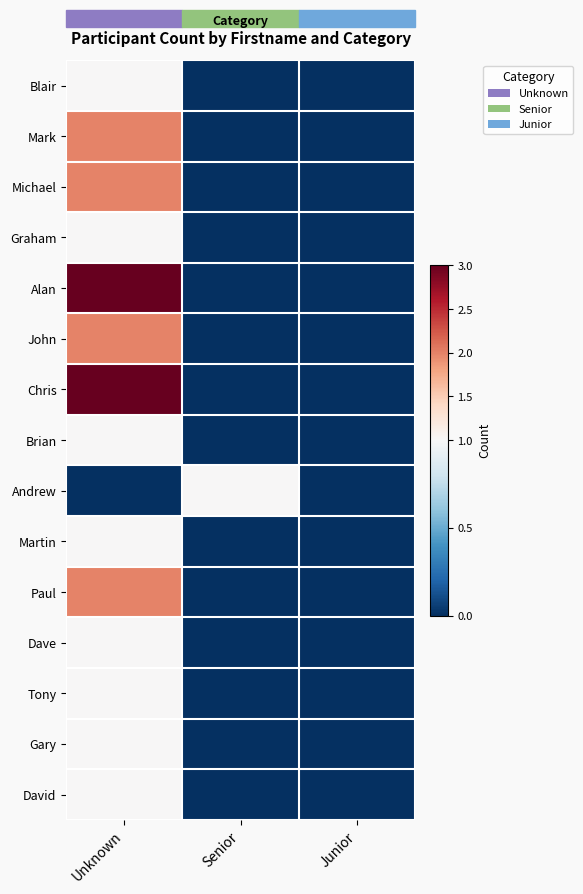

Reading right to left, transcribe all the data shown in this chart.

Blair: Junior=0	Senior=0	Unknown=1
Mark: Junior=0	Senior=0	Unknown=2
Michael: Junior=0	Senior=0	Unknown=2
Graham: Junior=0	Senior=0	Unknown=1
Alan: Junior=0	Senior=0	Unknown=3
John: Junior=0	Senior=0	Unknown=2
Chris: Junior=0	Senior=0	Unknown=3
Brian: Junior=0	Senior=0	Unknown=1
Andrew: Junior=0	Senior=1	Unknown=0
Martin: Junior=0	Senior=0	Unknown=1
Paul: Junior=0	Senior=0	Unknown=2
Dave: Junior=0	Senior=0	Unknown=1
Tony: Junior=0	Senior=0	Unknown=1
Gary: Junior=0	Senior=0	Unknown=1
David: Junior=0	Senior=0	Unknown=1